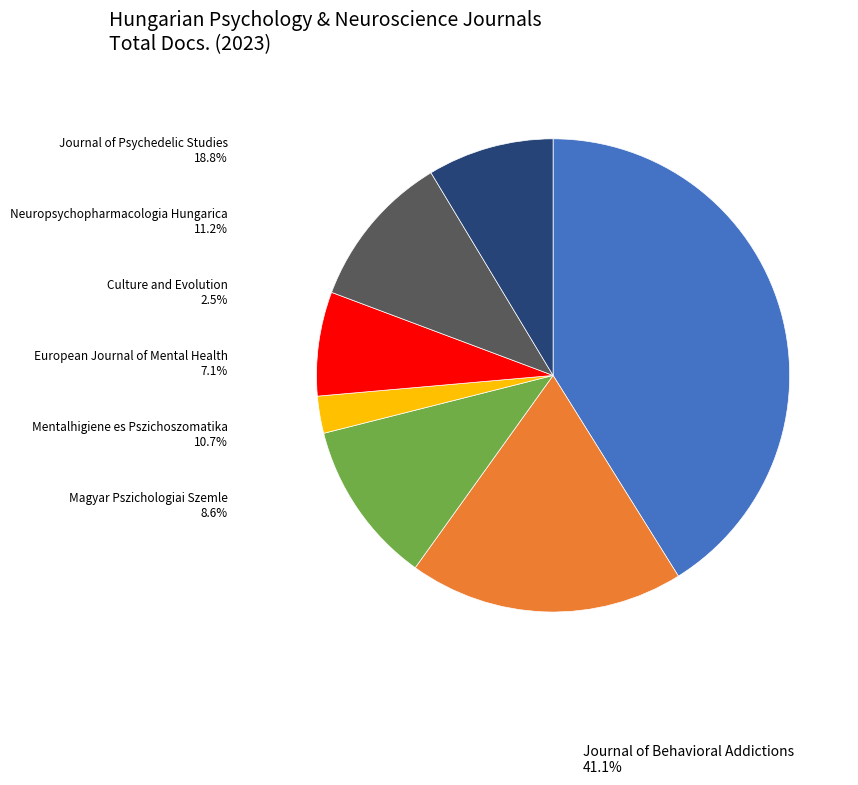

Do Journal of Behavioral Addictions and Culture and Evolution together represent more than half of the pie?

No